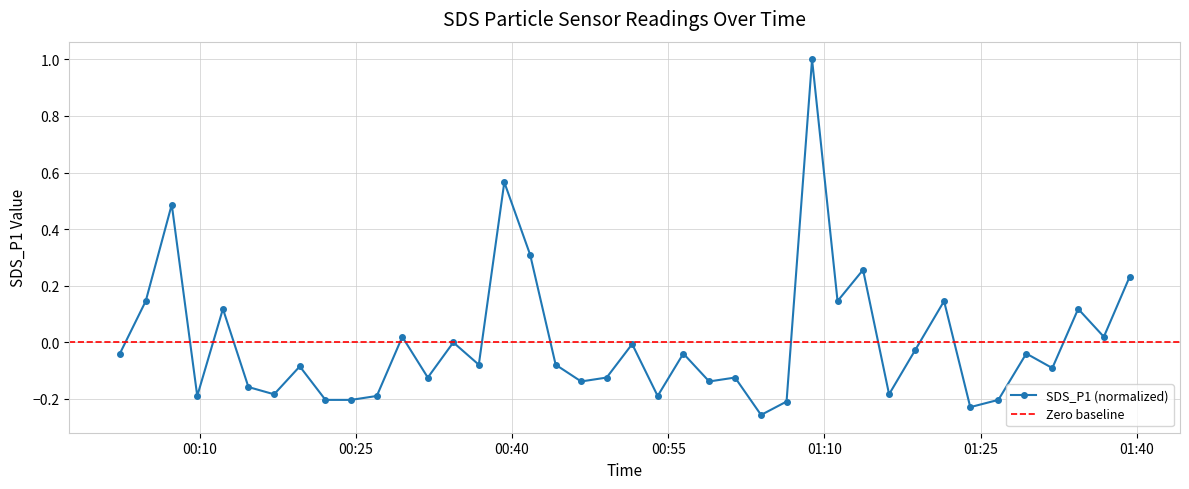

Which label corresponds to the smallest value in the chart?

2023/05/19 01:03:55